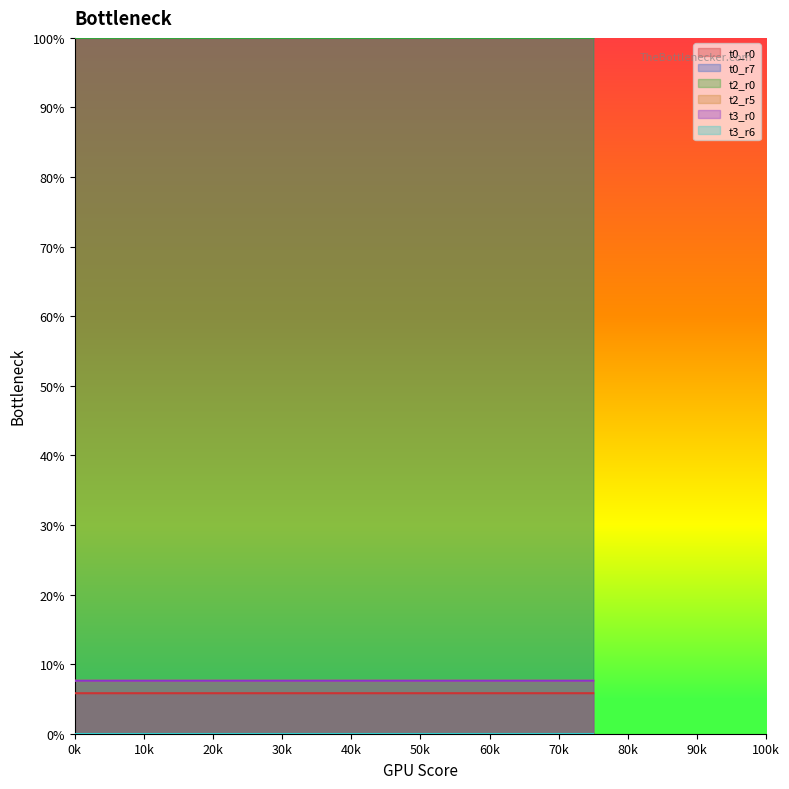

At how many categories does at least one series exceed 0?

4